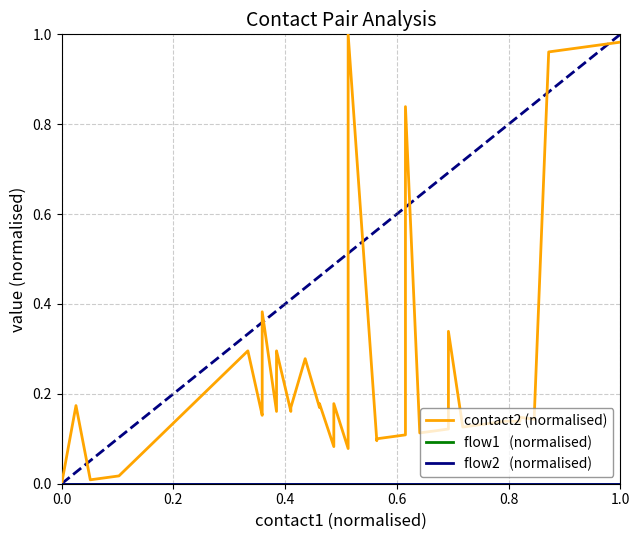

How many interior local valleys does the contact2 (normalised) series have?

11